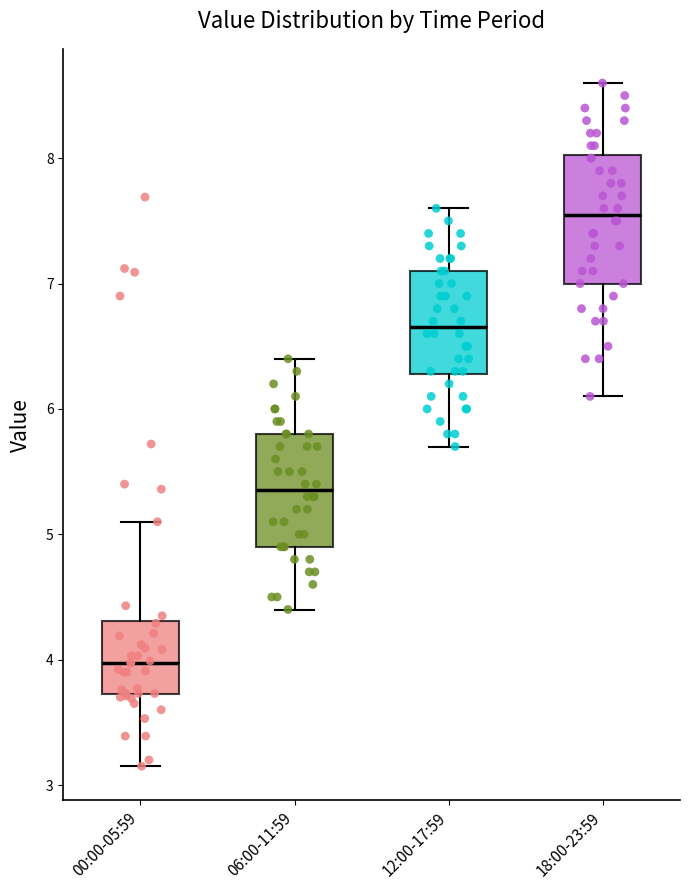

Reading left to right, transcribe this box plot: for each box, give where its median line is, the range the box spans, and where its two whiskers end, as read against the y-axis. The values are not printed on the chart, so give them approximately, as read against the axis.

00:00-05:59: median 4.0, box 3.7 to 4.3, whiskers 3.2 to 5.1
06:00-11:59: median 5.4, box 4.9 to 5.8, whiskers 4.4 to 6.4
12:00-17:59: median 6.7, box 6.3 to 7.1, whiskers 5.7 to 7.6
18:00-23:59: median 7.6, box 7.0 to 8.0, whiskers 6.1 to 8.6